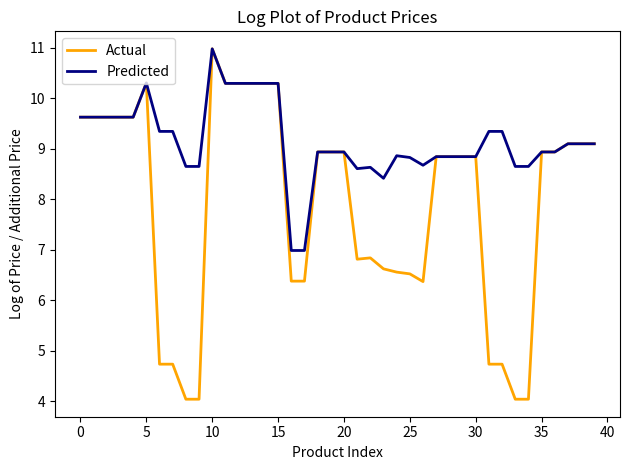

Which series has the largest total across all categories?

Predicted